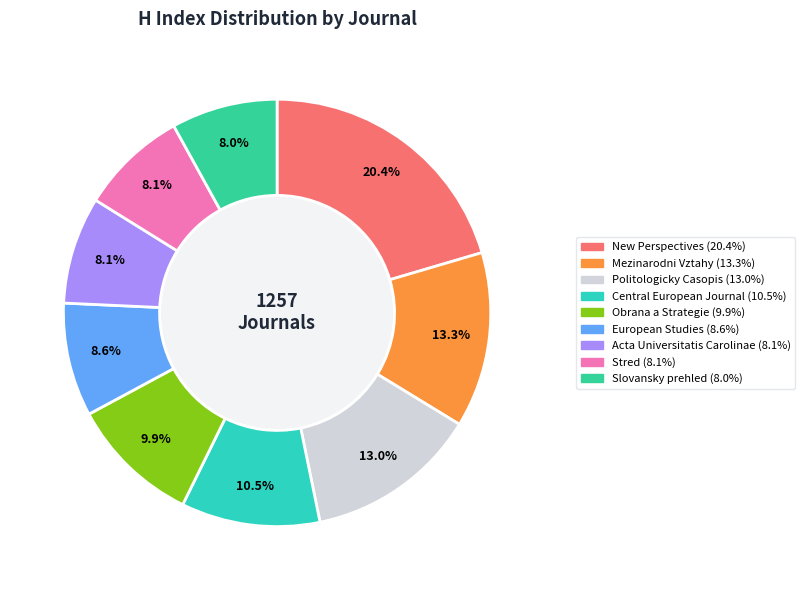

Count the number of slices in the pie.

9